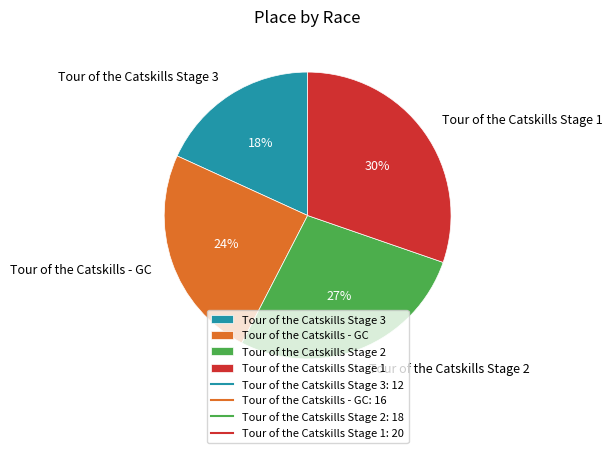

Does any single category account for the majority?

No